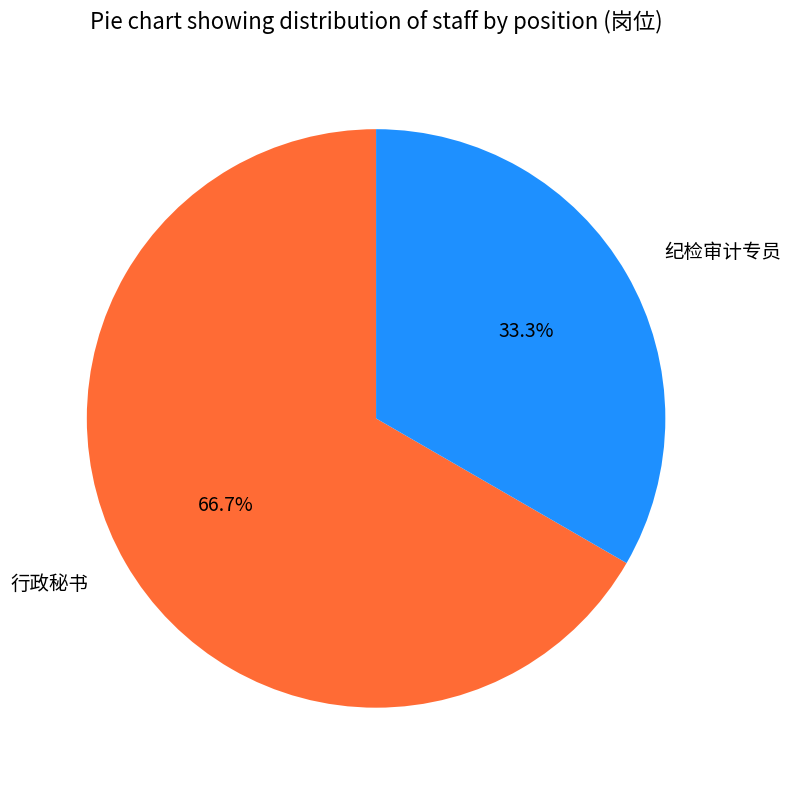

The 行政秘书 slice represents 56% of the pie. True or false?

False